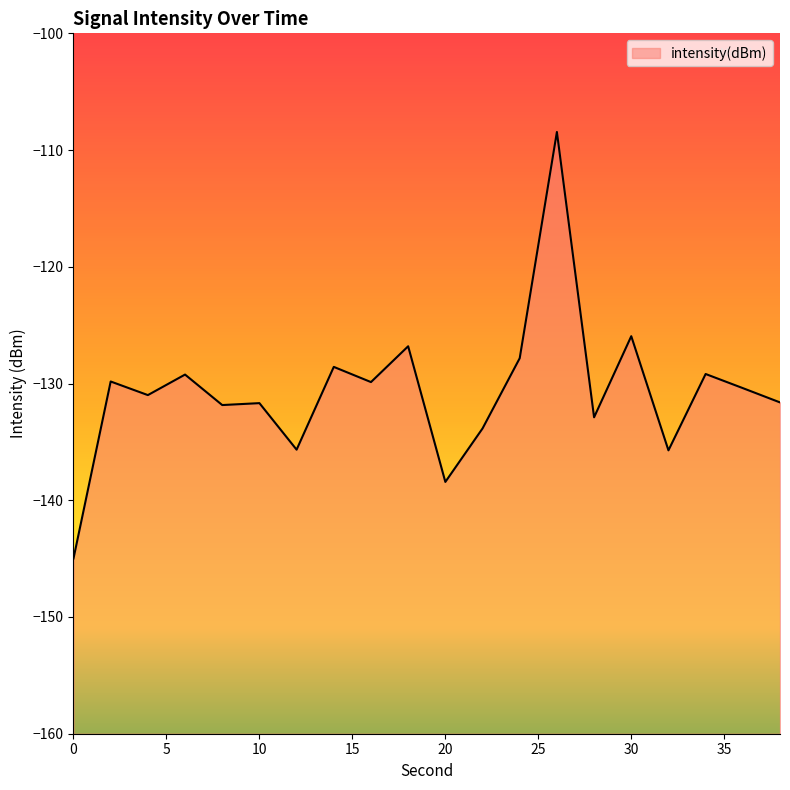

What is the value of the 1st point from the left?

-145.0